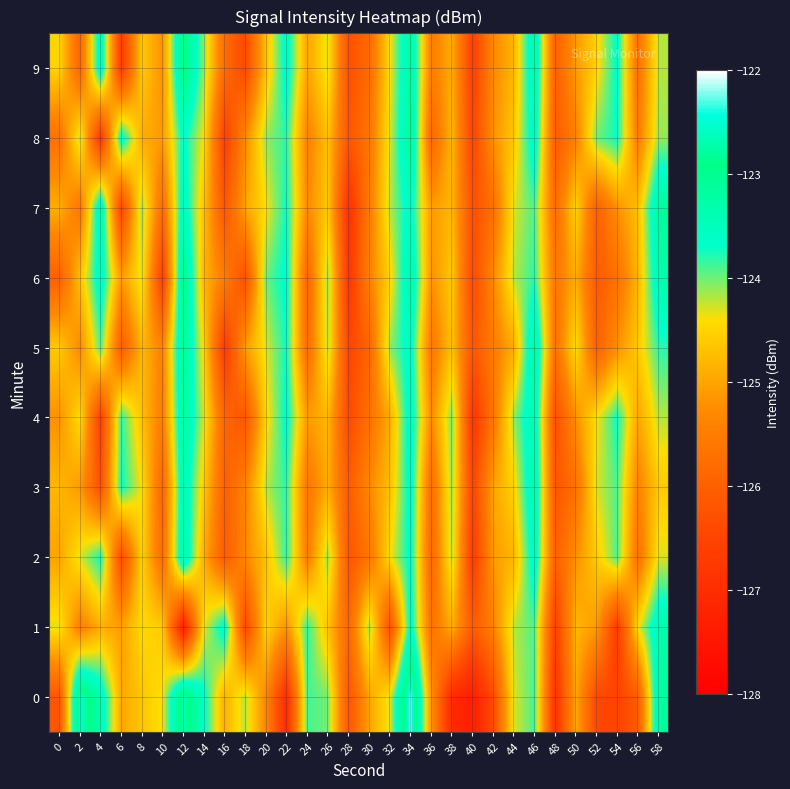

At 38, list the series in order from largest to smallest.

4, 3, 2, 6, 5, 7, 8, 1, 9, 0